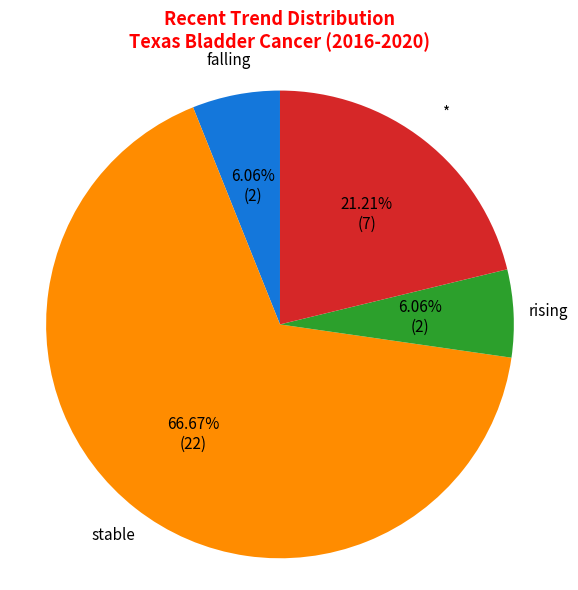

How many segments does this pie chart have?

4